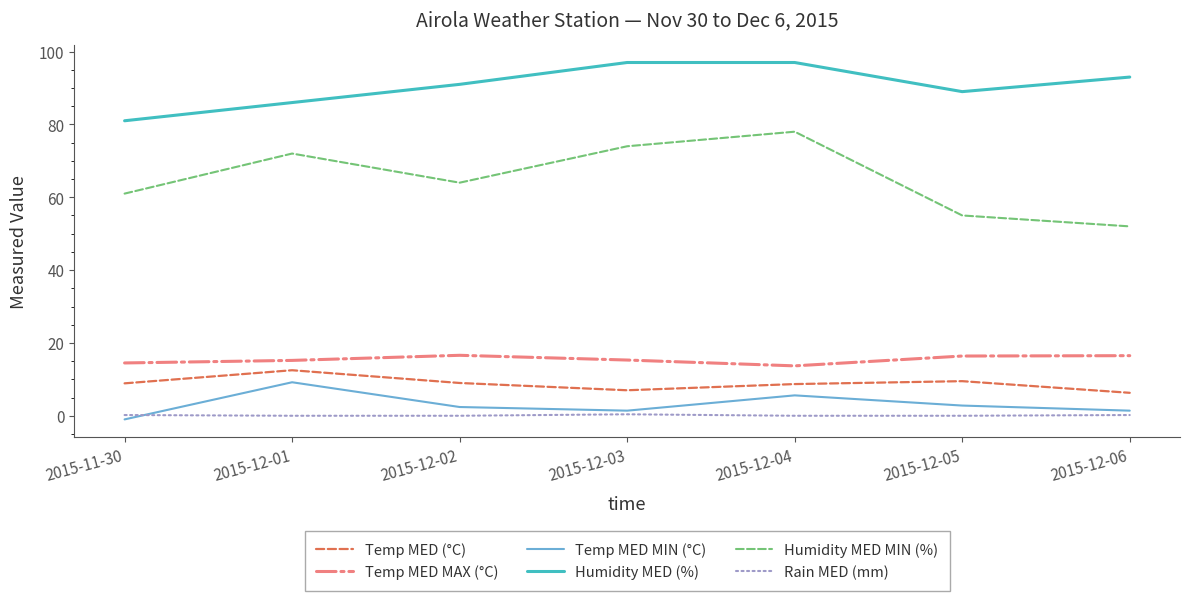

Is it true that Temp MED MAX (°C) equals 16.6 at 2015-12-02?

True